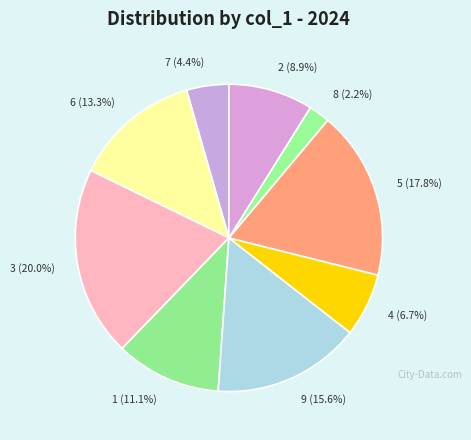

What is the smallest slice in the pie chart?

8